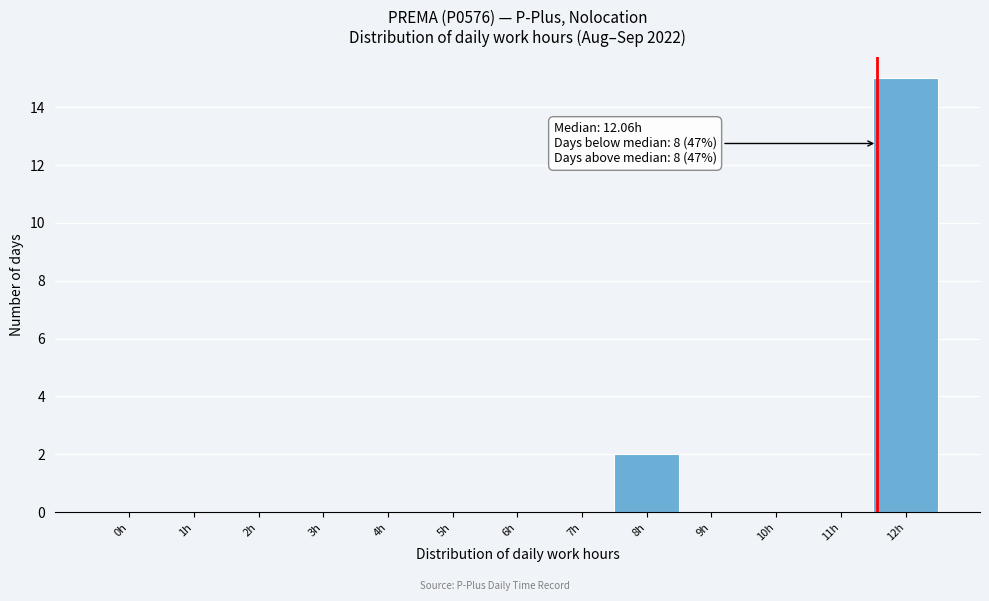

Reading left to right, list all the values displayed in this chart.

0h=0	1h=0	2h=0	3h=0	4h=0	5h=0	6h=0	7h=0	8h=2	9h=0	10h=0	11h=0	12h=15